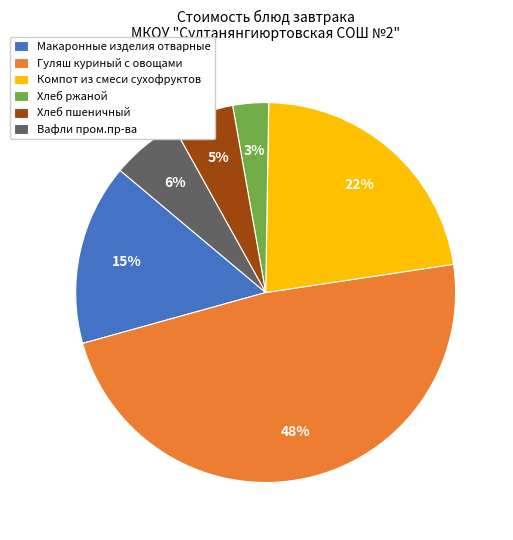

Rank the categories by value from lowest to highest.

Хлеб ржаной, Хлеб пшеничный, Вафли пром.пр-ва, Макаронные изделия отварные, Компот из смеси сухофруктов, Гуляш куриный с овощами